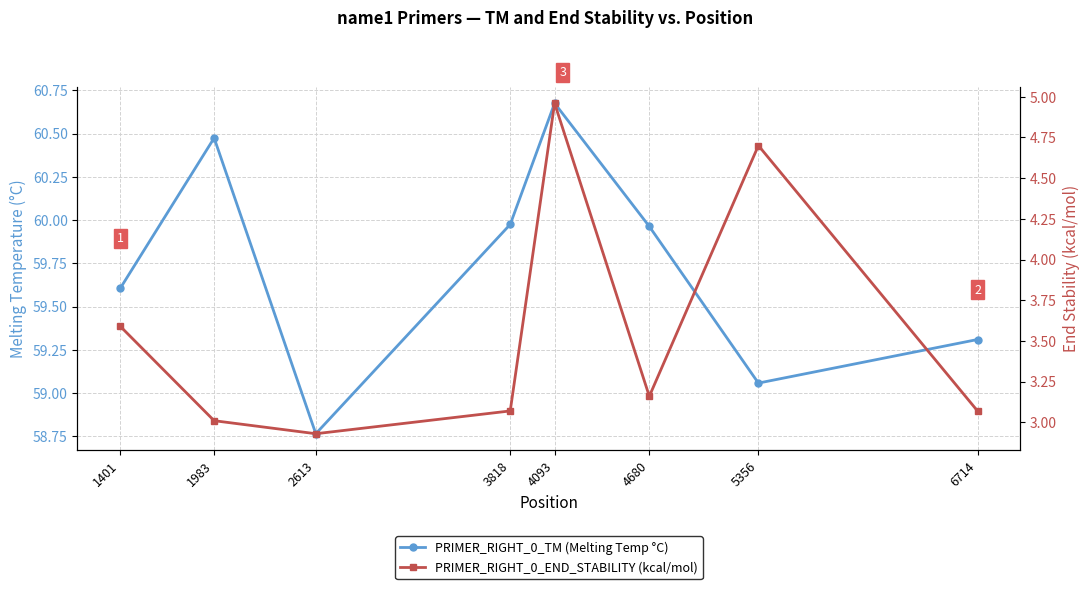

True or false: PRIMER_RIGHT_0_TM has more than 1 interior local peaks.

True